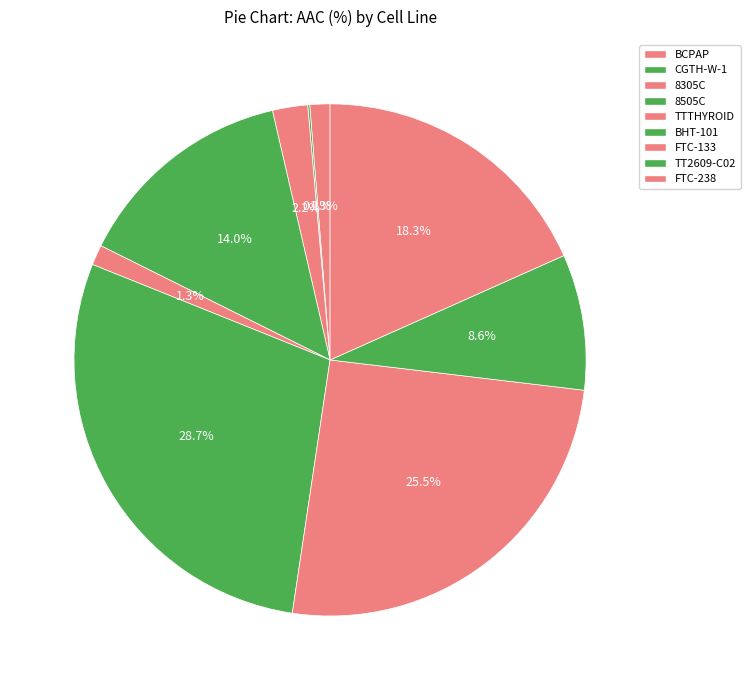

Is there any slice that represents more than half of the pie?

No